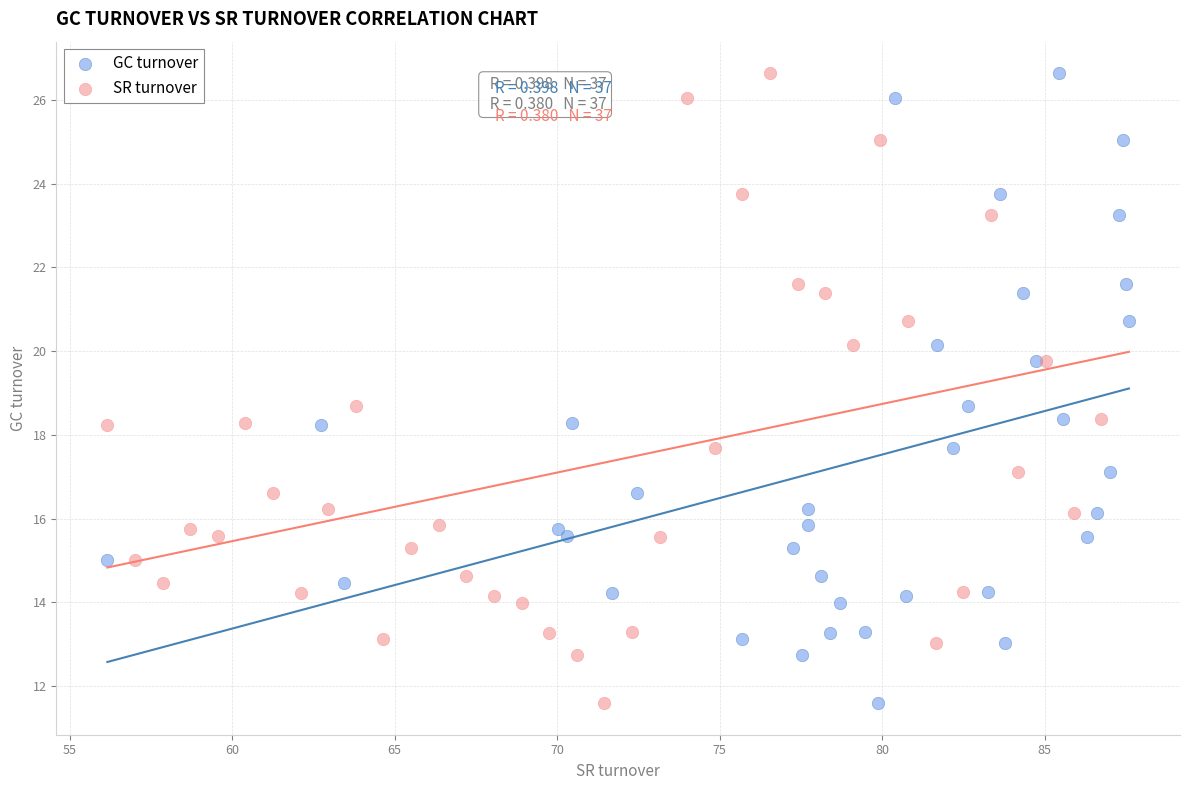

What are all the series names shown in the legend?

GC turnover, SR turnover